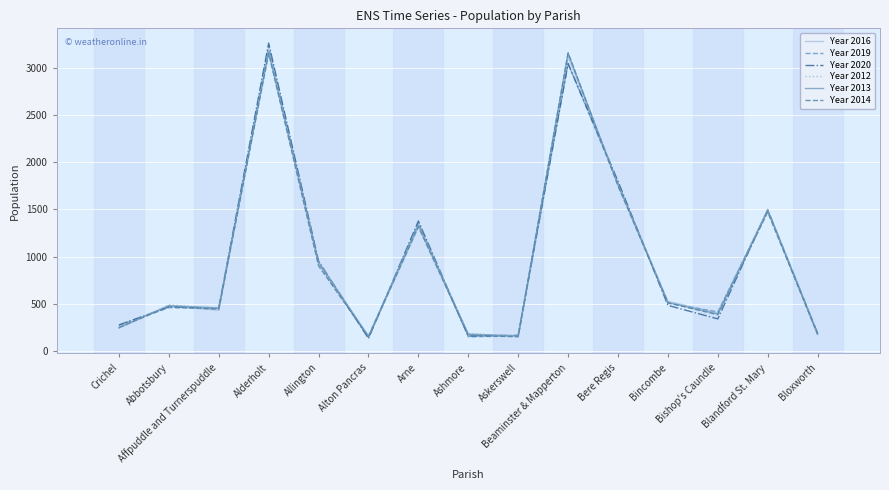

What is the lowest value of the Year 2013 series?

157